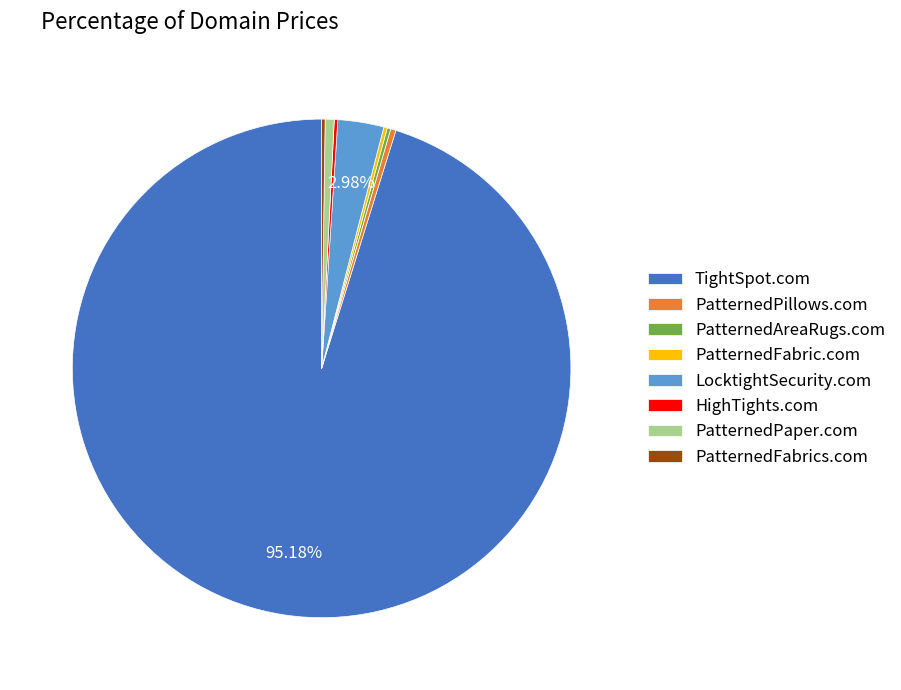

What is the majority slice?

TightSpot.com